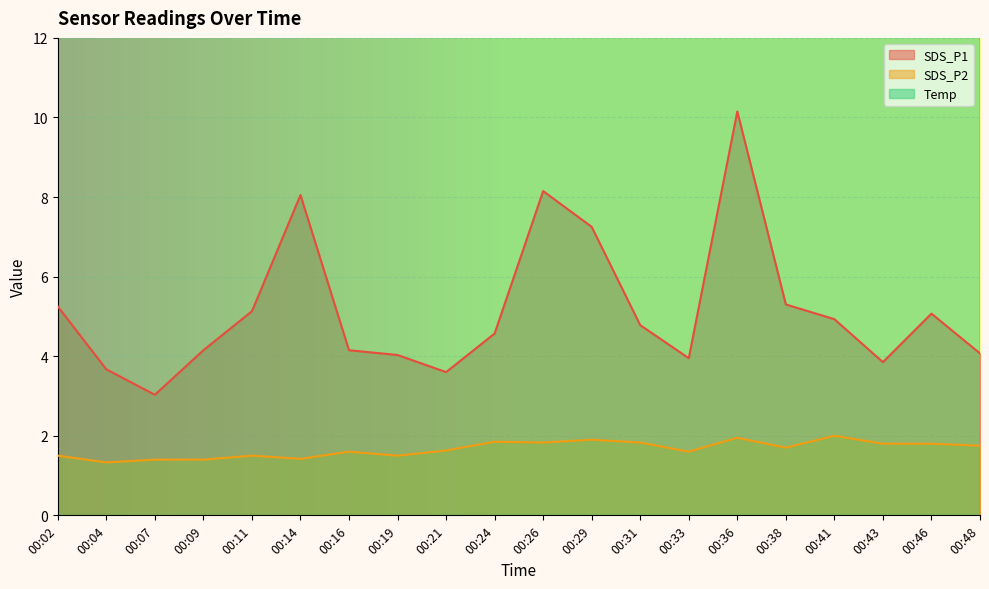

At which category does Temp reach its first local peak?

00:26